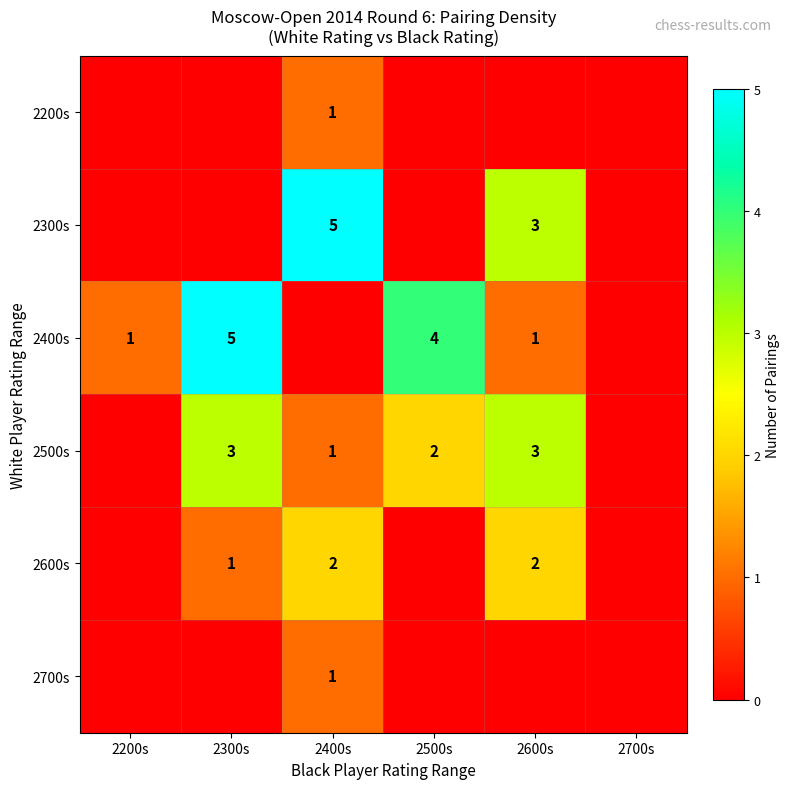

The 2400s series shows 1 at 2200s. True or false?

True